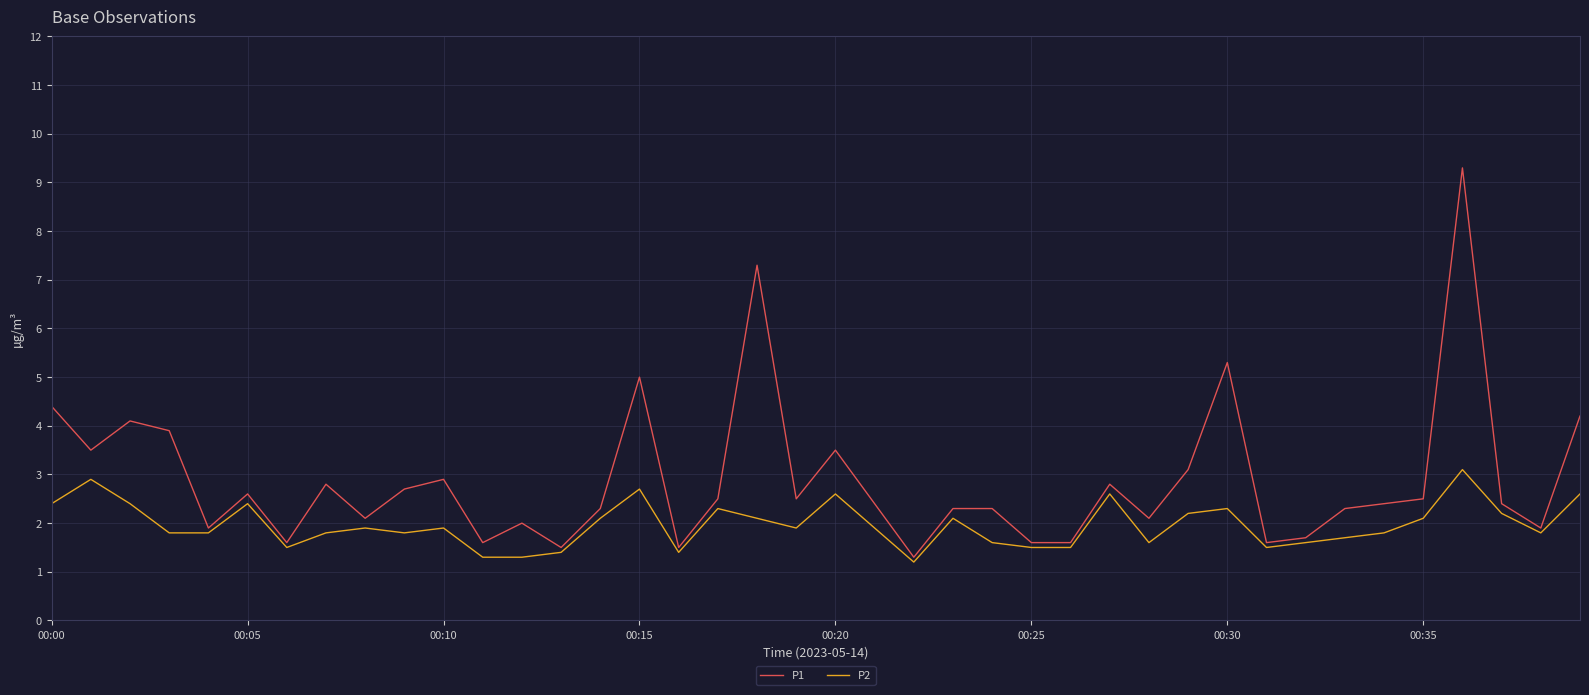

What is the greatest value displayed?

9.3